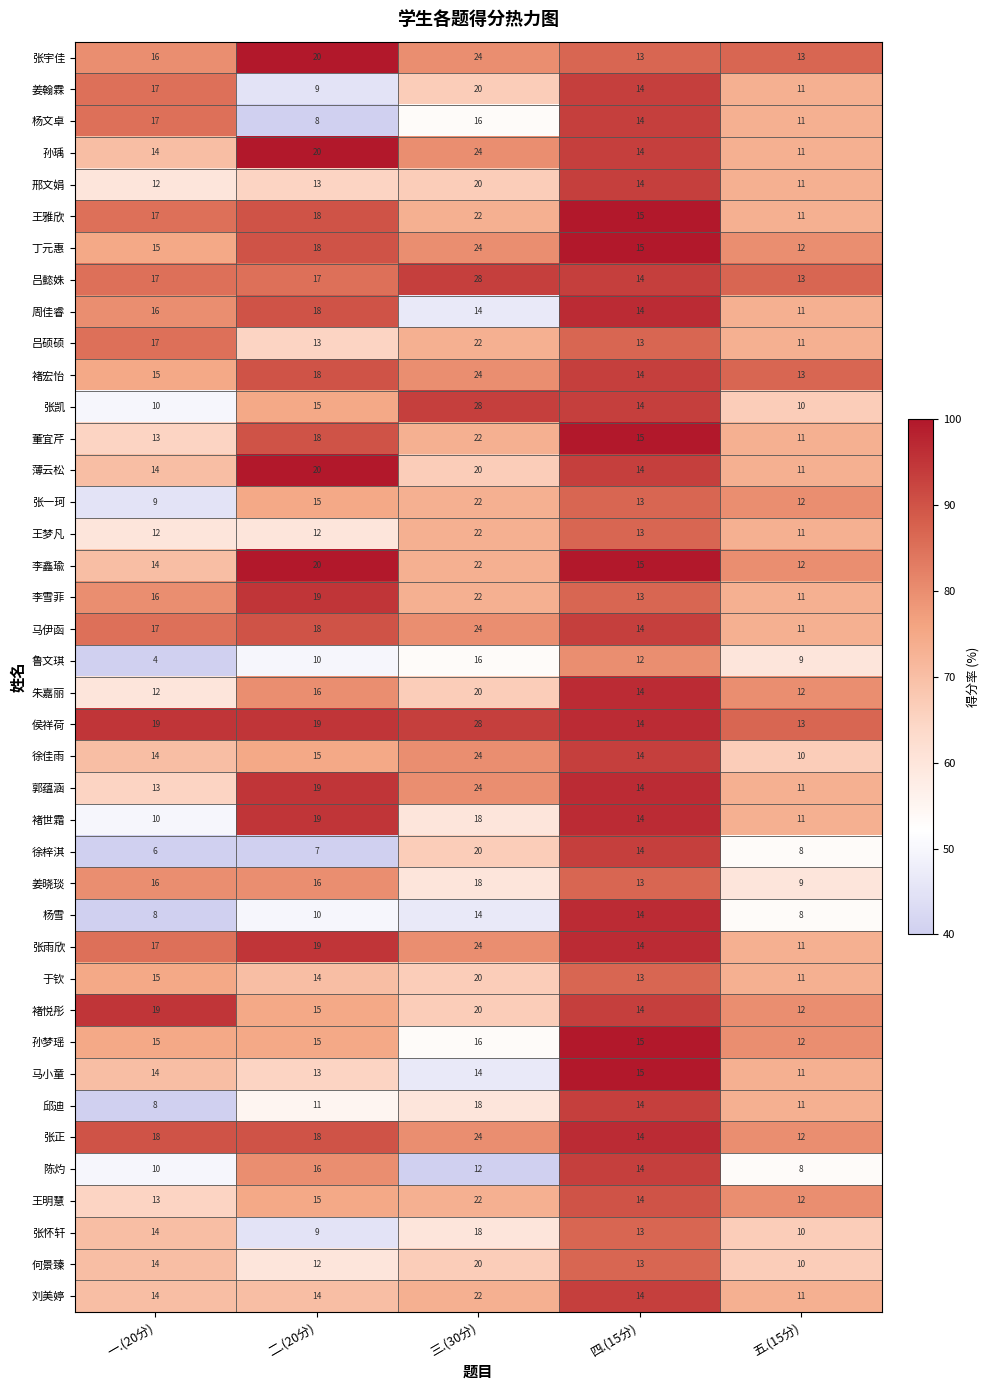

At how many categories does at least one series exceed 5?

5